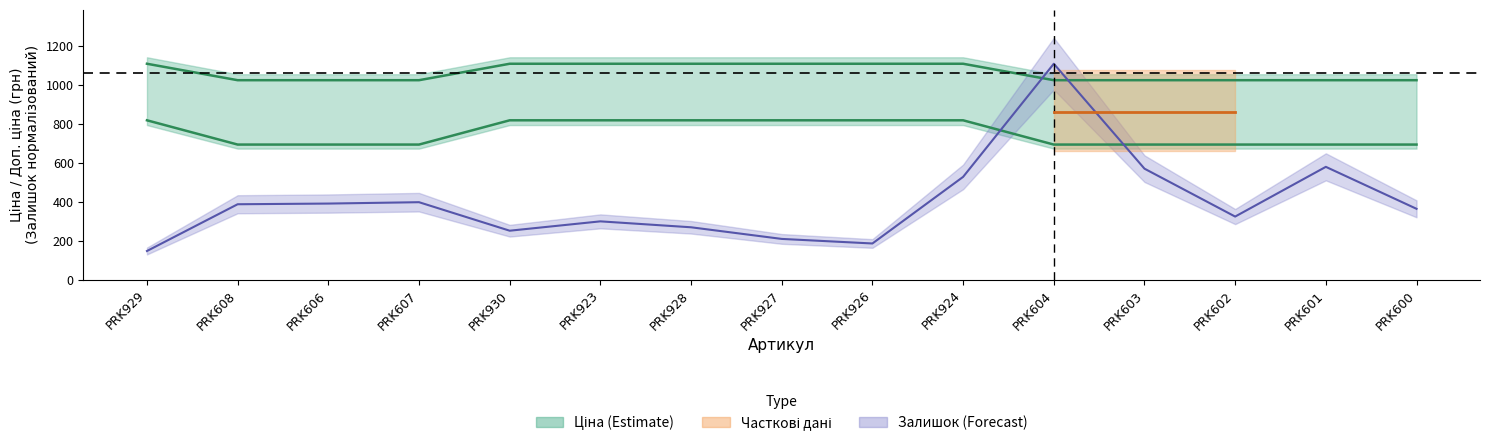

Which label corresponds to the largest value in the chart?

PRK929